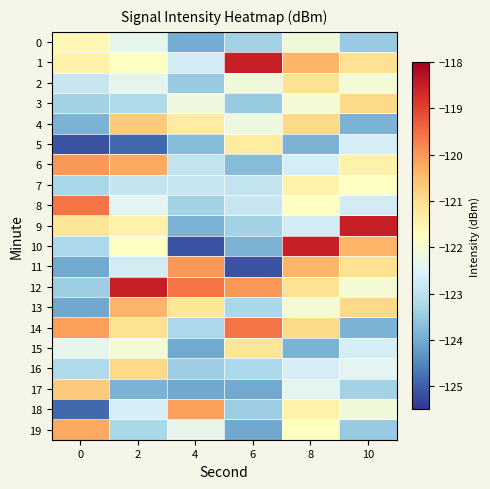

At 6, list the series in order from smallest to largest.

11, 19, 17, 10, 6, 3, 18, 9, 0, 13, 16, 7, 8, 4, 2, 5, 15, 12, 14, 1